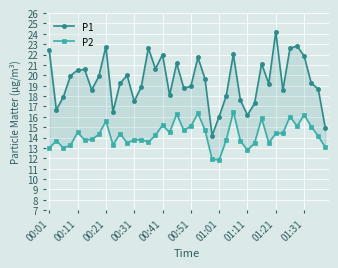

What is the difference between the second highest and second lowest values in the P1 series?

7.9